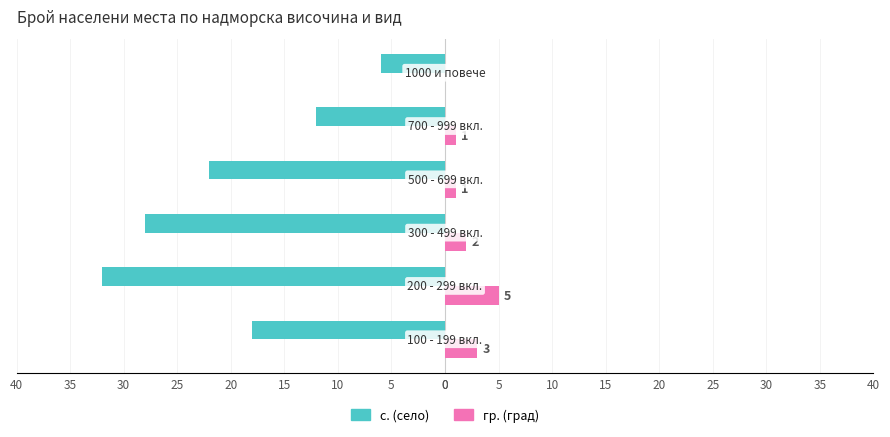

Reading left to right, transcribe all the data shown in this chart.

с. (село): 0=-18	5=-32	10=-28	15=-22	20=-12	25=-6
гр. (град): 0=3	5=5	10=2	15=1	20=1	25=0